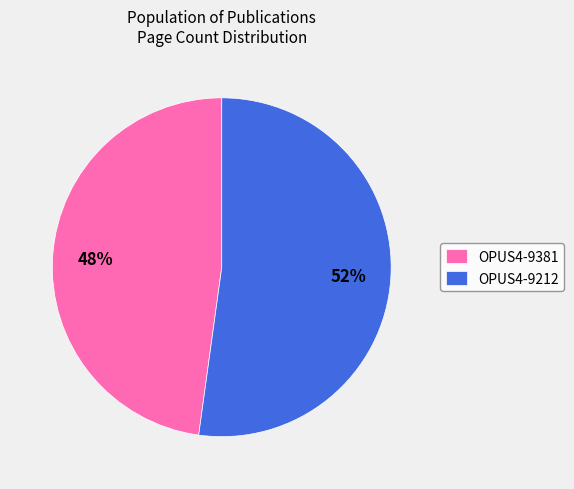

Rank the categories by value from highest to lowest.

OPUS4-9212, OPUS4-9381